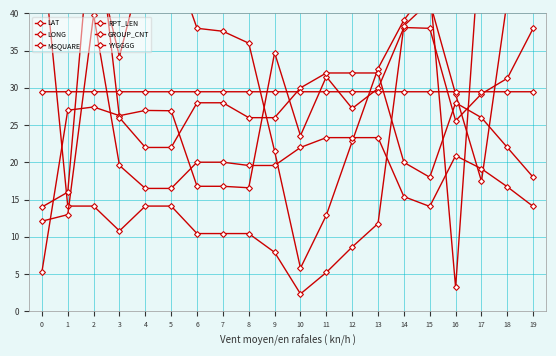

What is the difference between the second highest and second lowest values in the GROUP_CNT series?

16.0